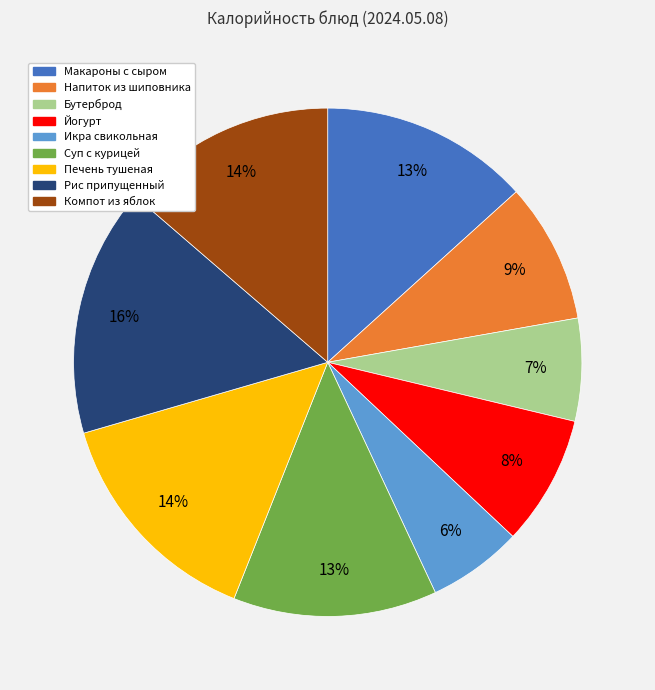

Count the number of slices in the pie.

9